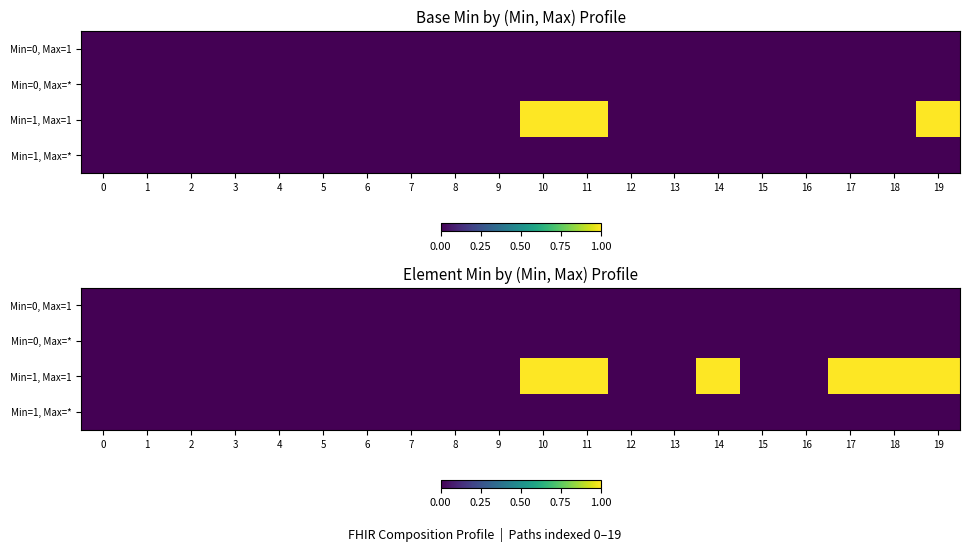

Is it true that Min=0, Max=* equals 0 at 17?

True